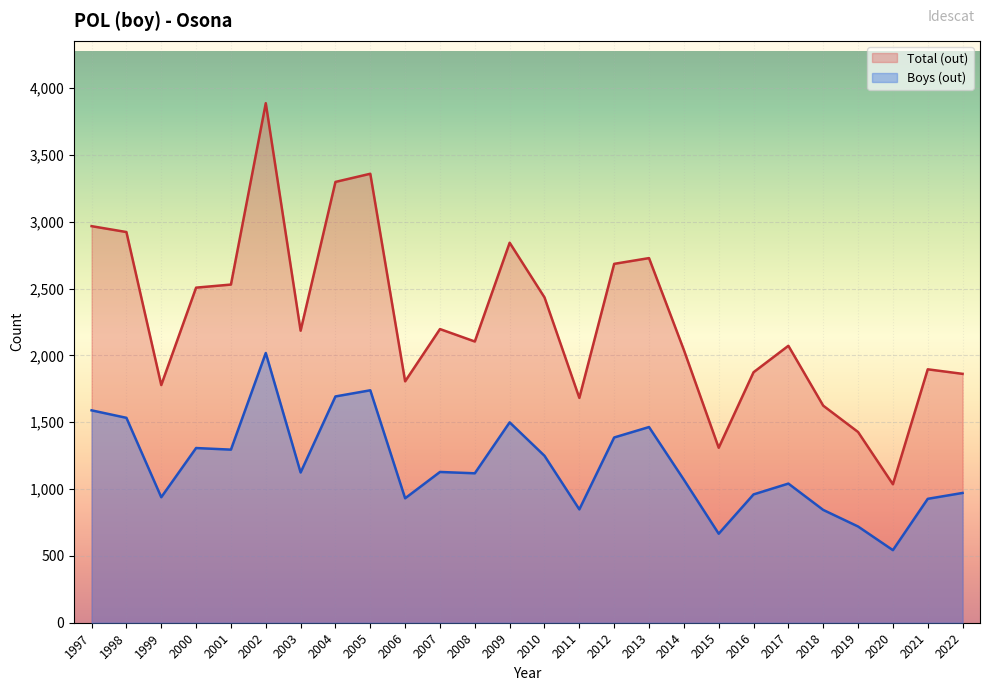

What is the approximate value of Boys (out) at 2003, to the nearest 10?

1120